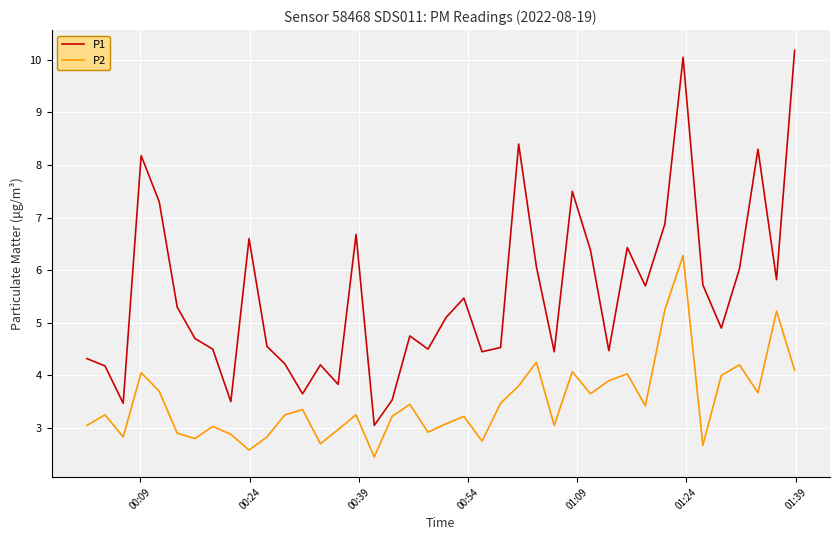

True or false: P2 and P1 cross at least once.

False